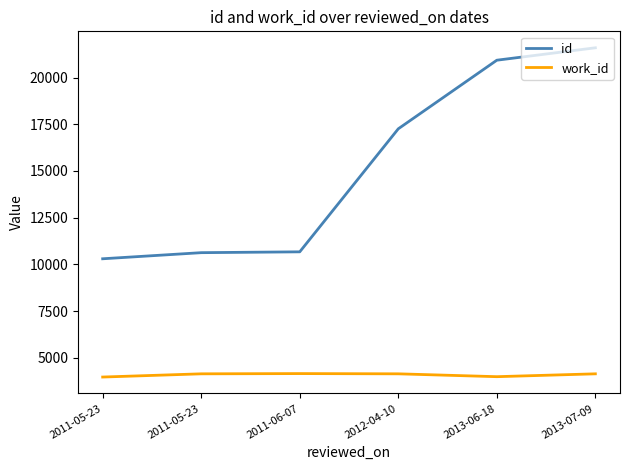

What are all the series names shown in the legend?

id, work_id